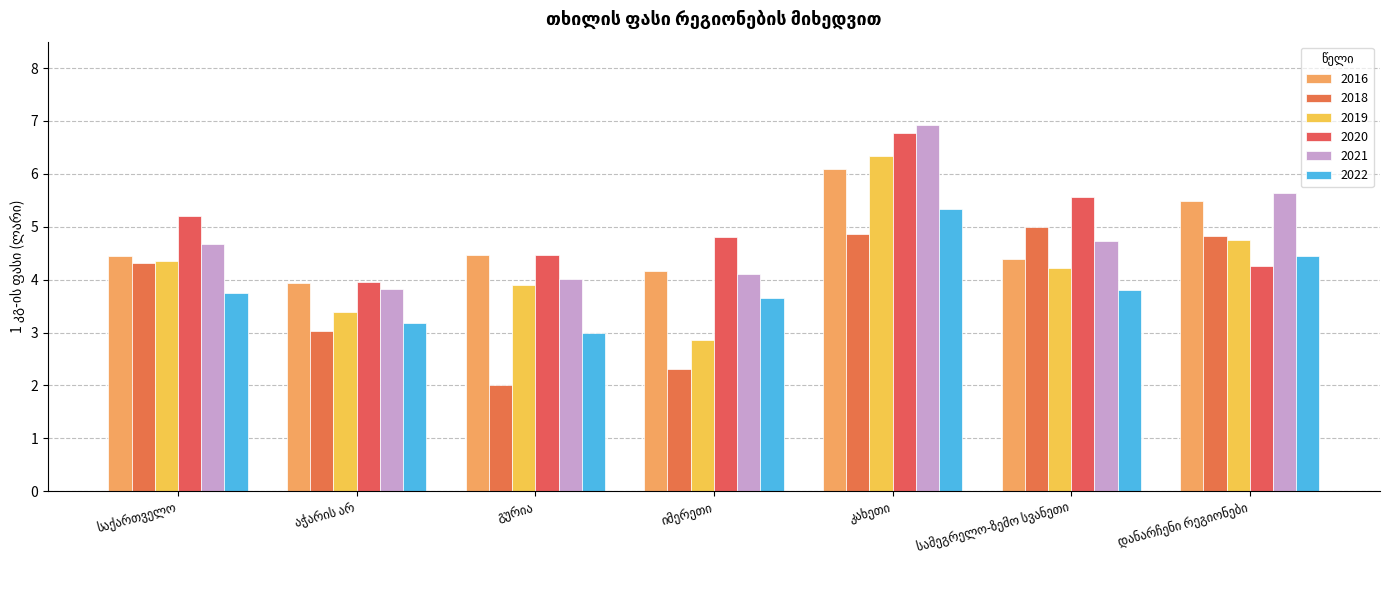

List the labels in order of 2018 value, smallest first.

გურია, იმერეთი, აჭარის არ, საქართველო, დანარჩენი რეგიონები, კახეთი, სამეგრელო-ზემო სვანეთი